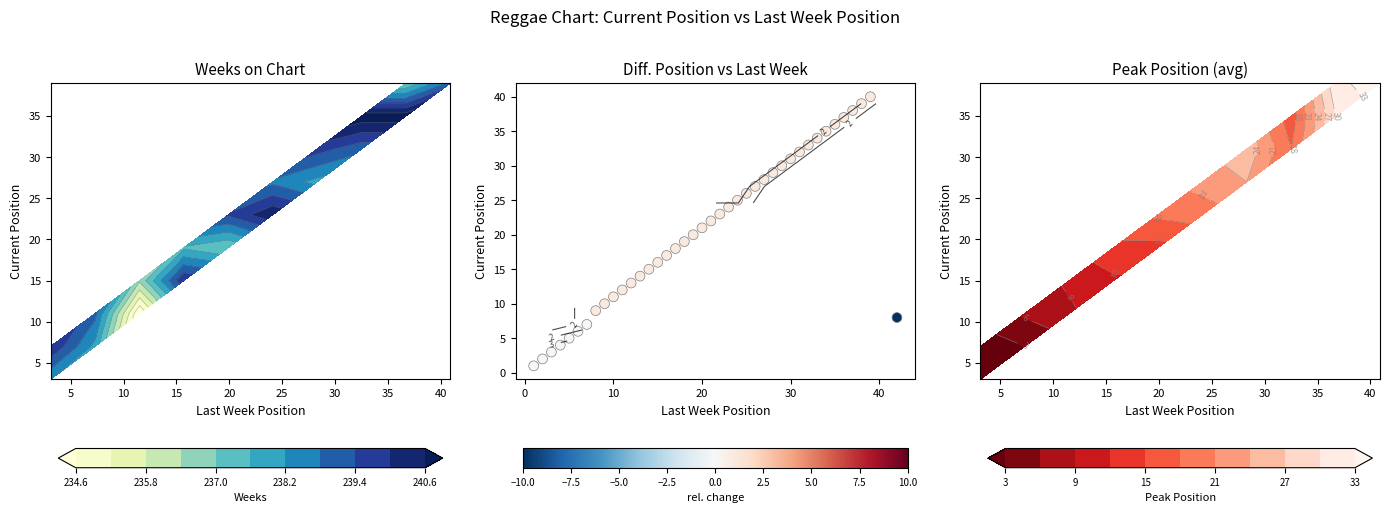

At which category does the chart reach its peak across all series?

39